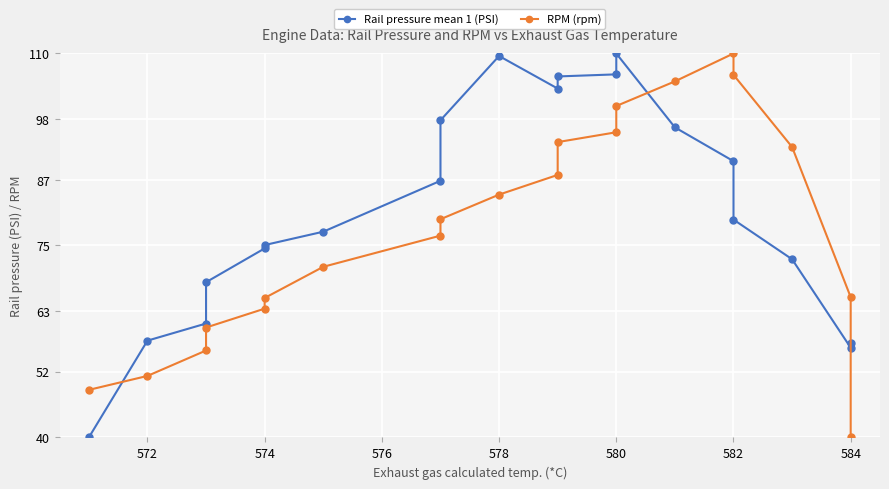

True or false: Rail pressure mean 1 (PSI) and RPM (rpm) intersect in this chart.

True